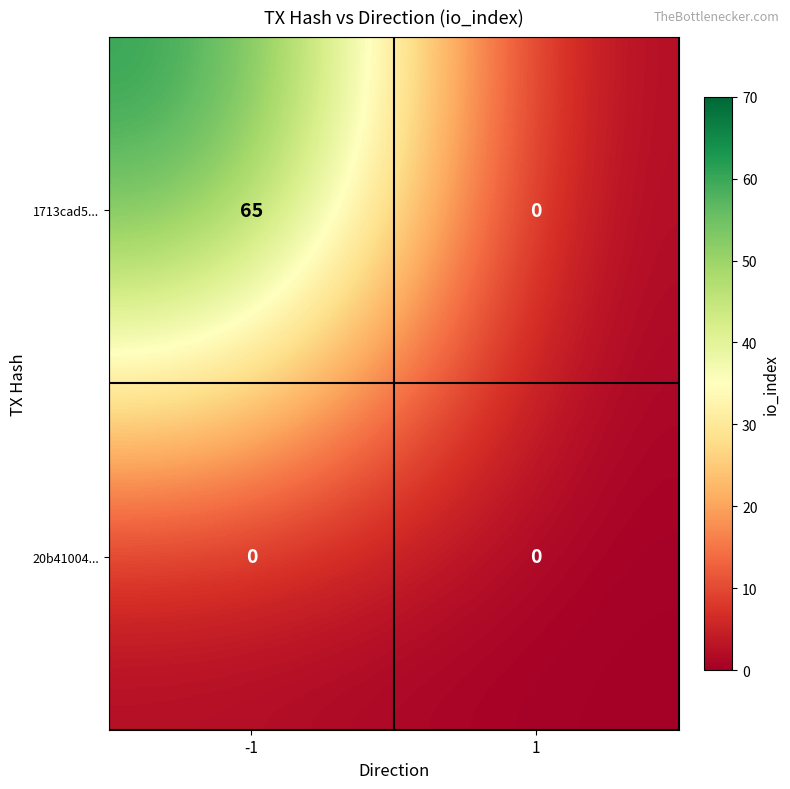

What is the sum of all 1713cad5... values?

65